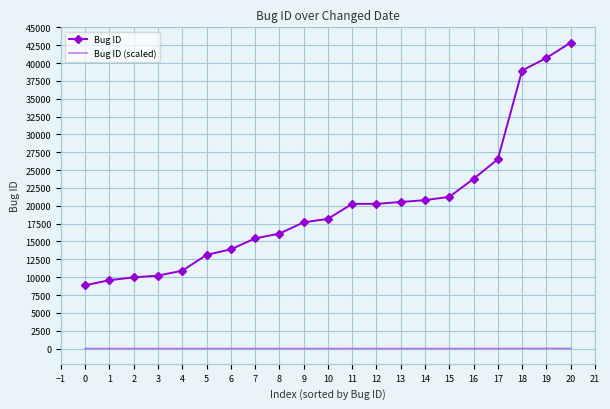

Which series has the widest spread of values?

Bug ID